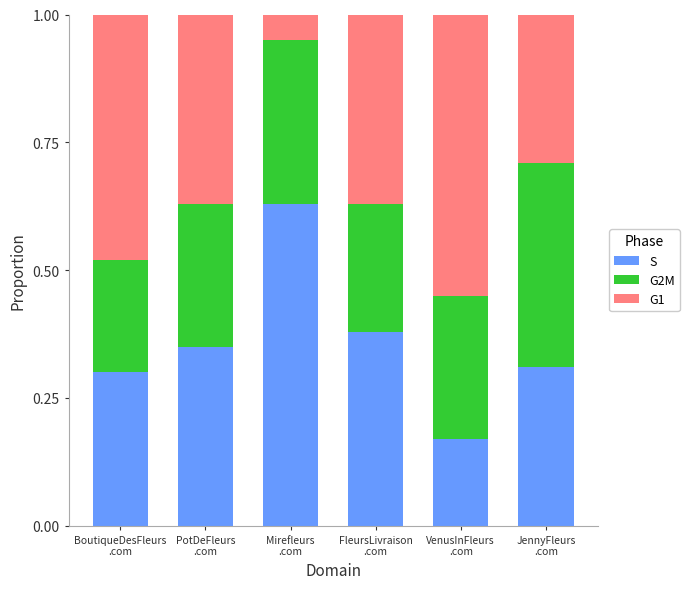

What are all the series names shown in the legend?

S, G2M, G1